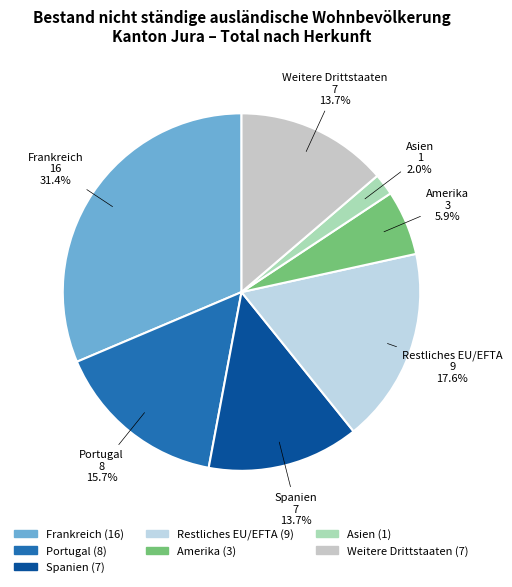

Does any single category account for the majority?

No